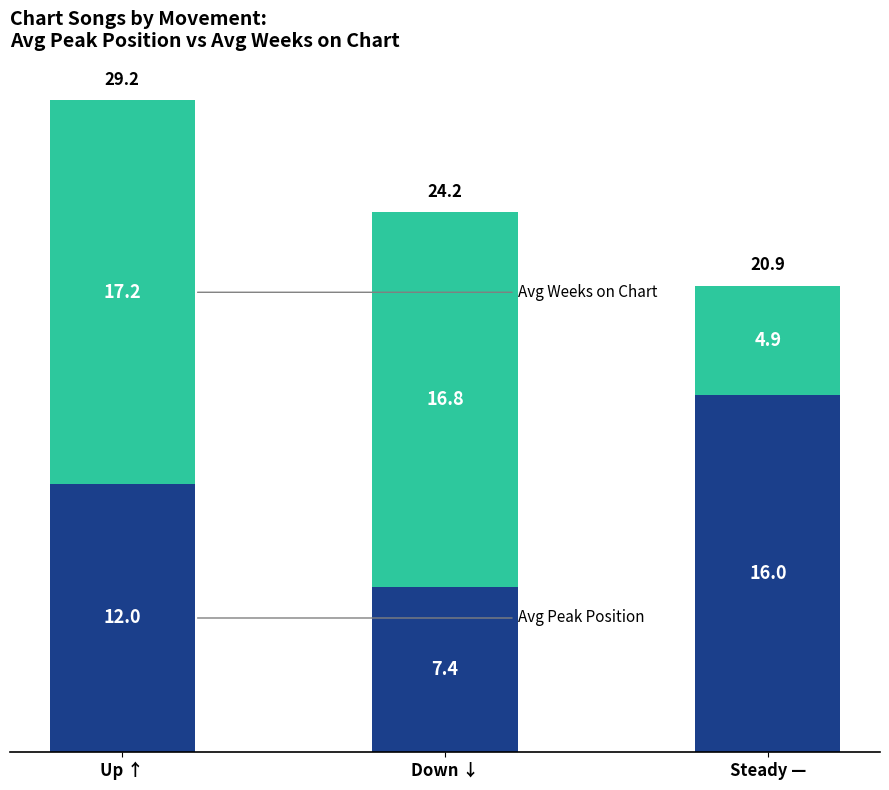

At which category is the sum across all series the highest?

Up ↑